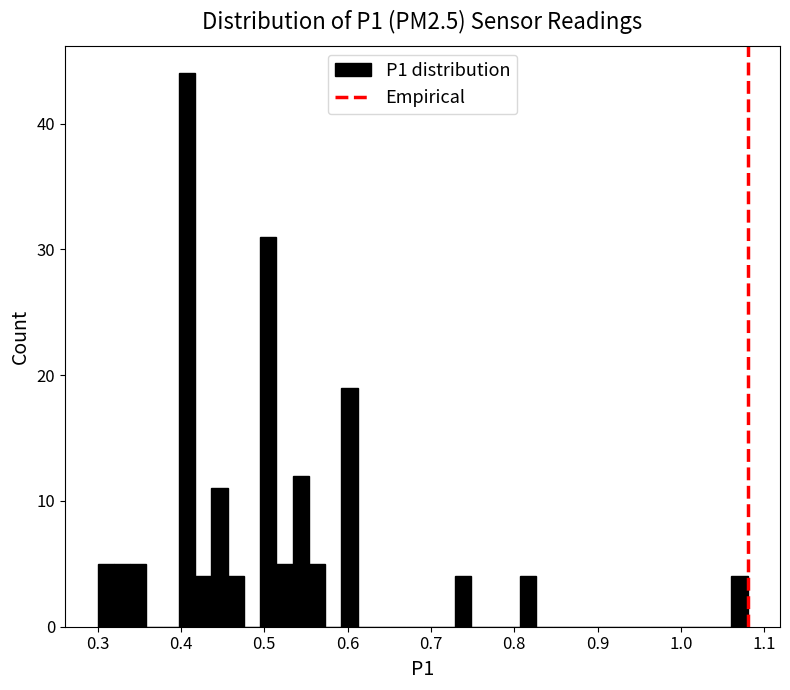

Read against the x-axis, roughly where is the centre of the tallest bar?

0.41